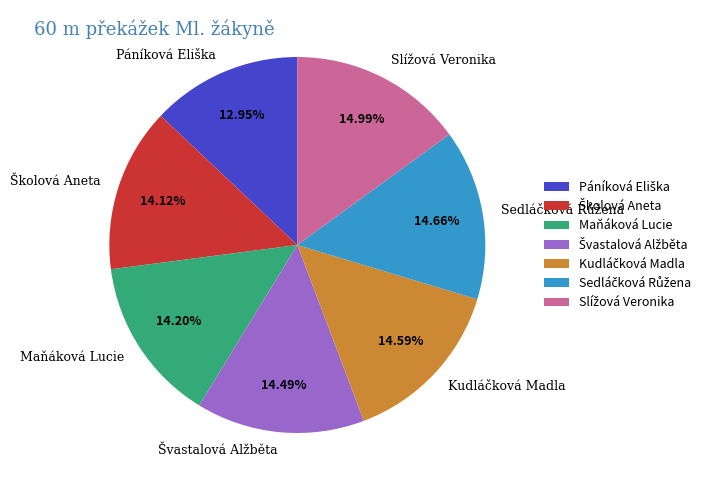

Is there any slice that represents more than half of the pie?

No